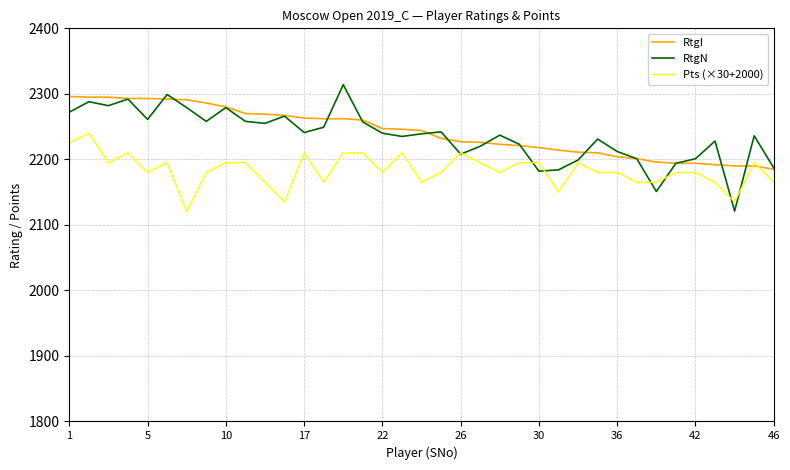

What is the maximum value shown in the chart?

2314